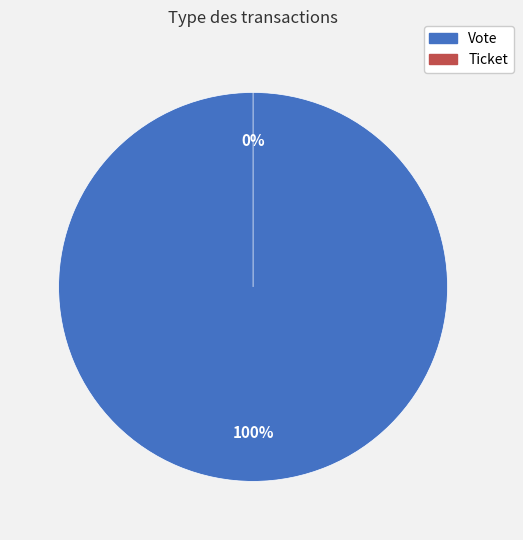

Is there any slice that represents more than half of the pie?

Yes